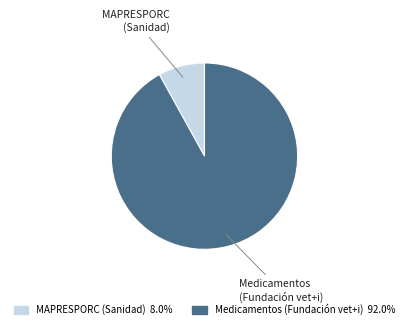

Is the sum of Medicamentos (Fundación vet+i) and MAPRESPORC (Sanidad) greater than half?

Yes